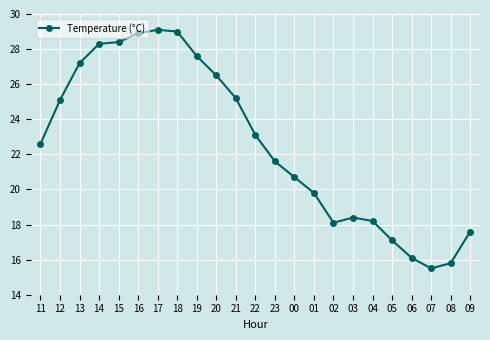

What is the difference between the maximum and minimum values?

13.6